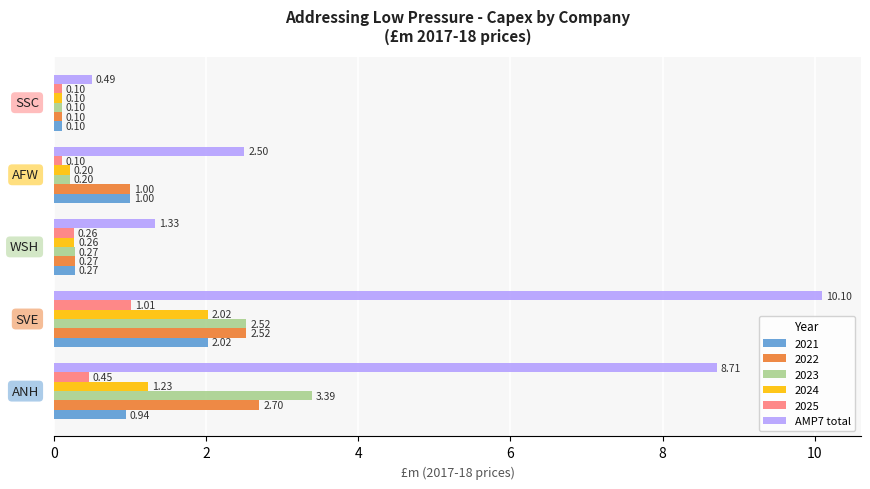

What is the greatest value displayed?

10.1